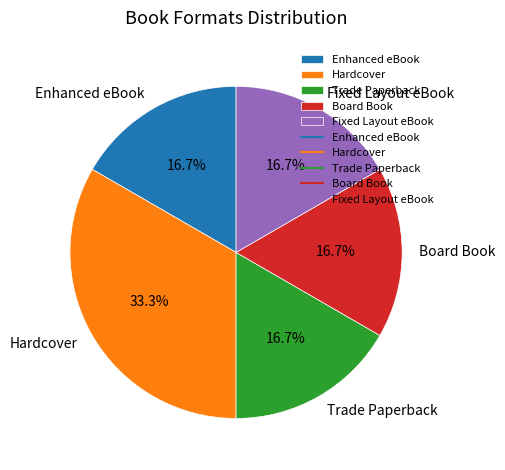

How many segments does this pie chart have?

5